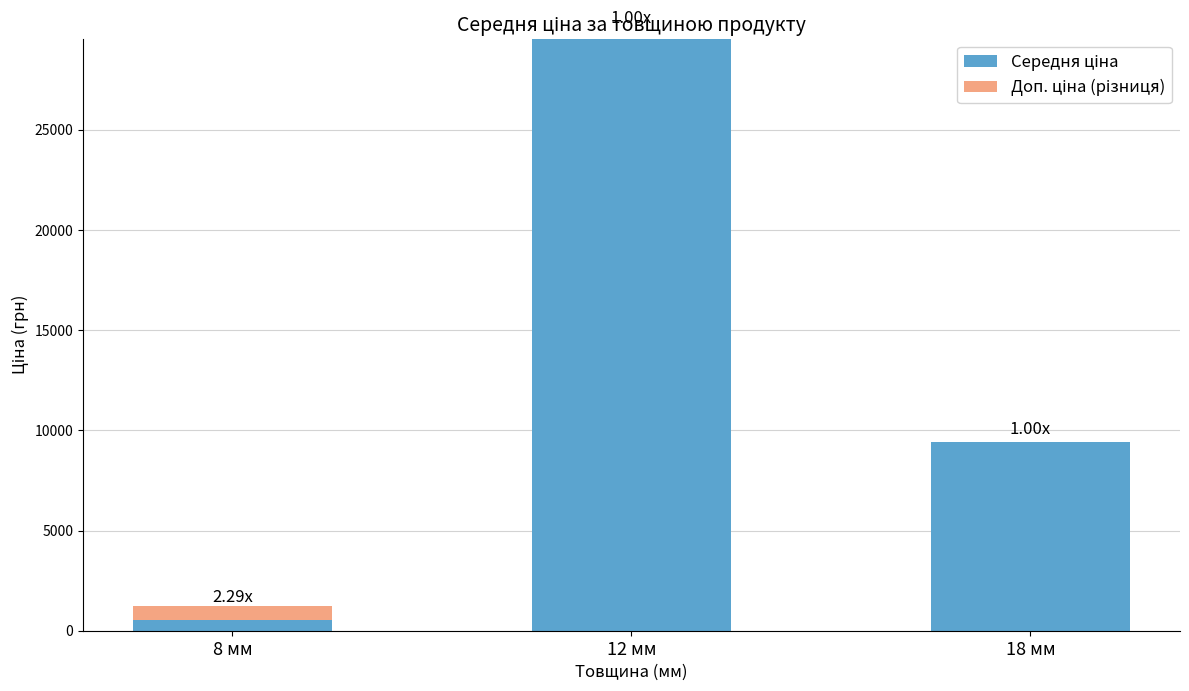

Are the bars horizontal?

No